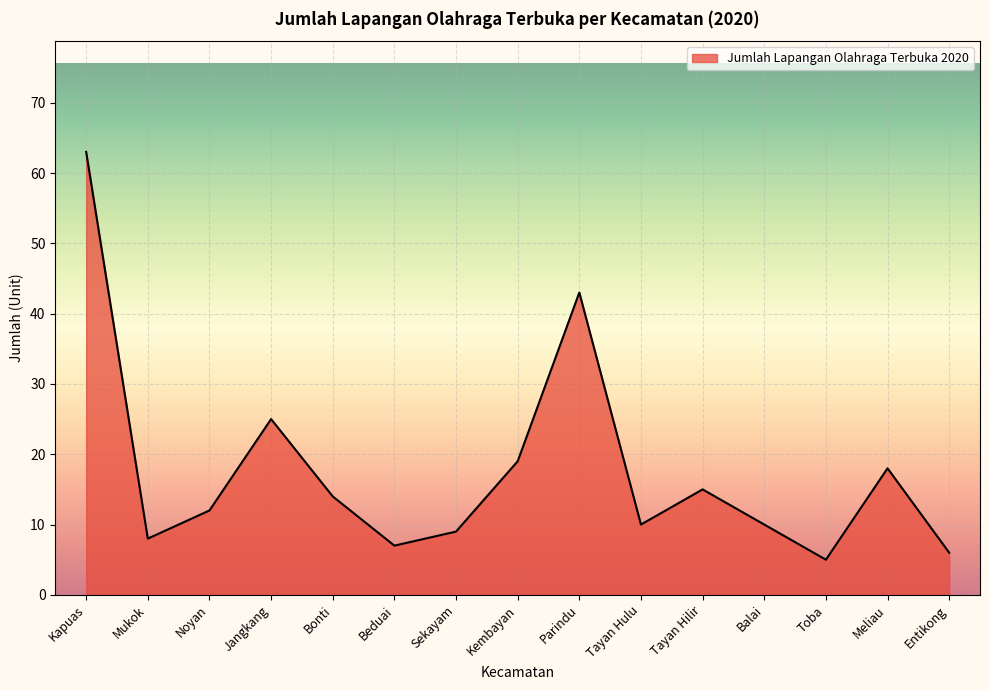

True or false: the data shows 63 at Kapuas.

True